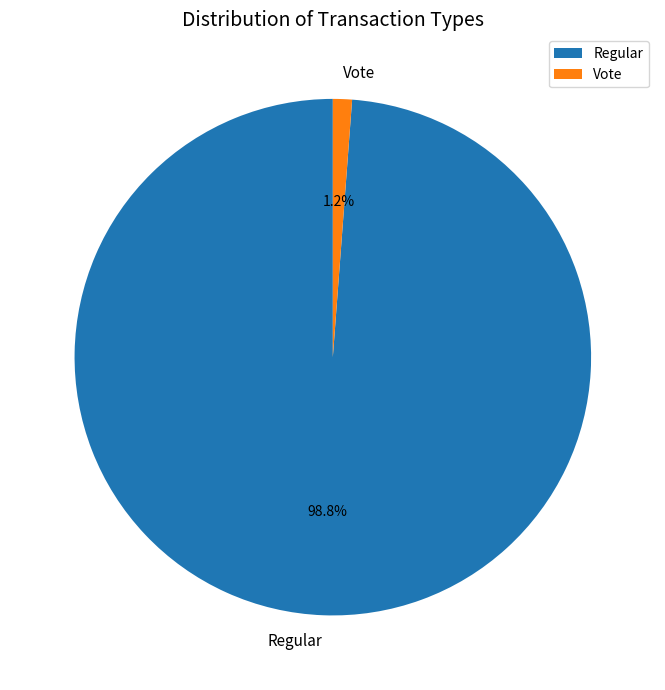

To the nearest percent, what is the combined percentage of Vote and Regular?

100%